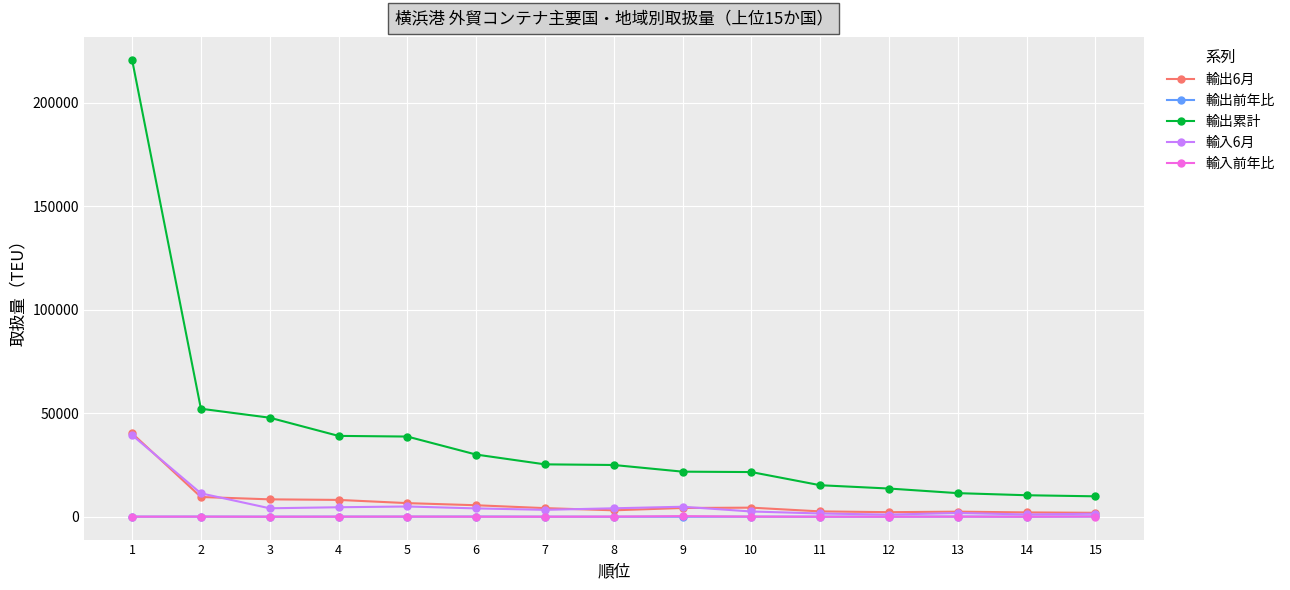

What is the total value across all series at 3?

60665.0